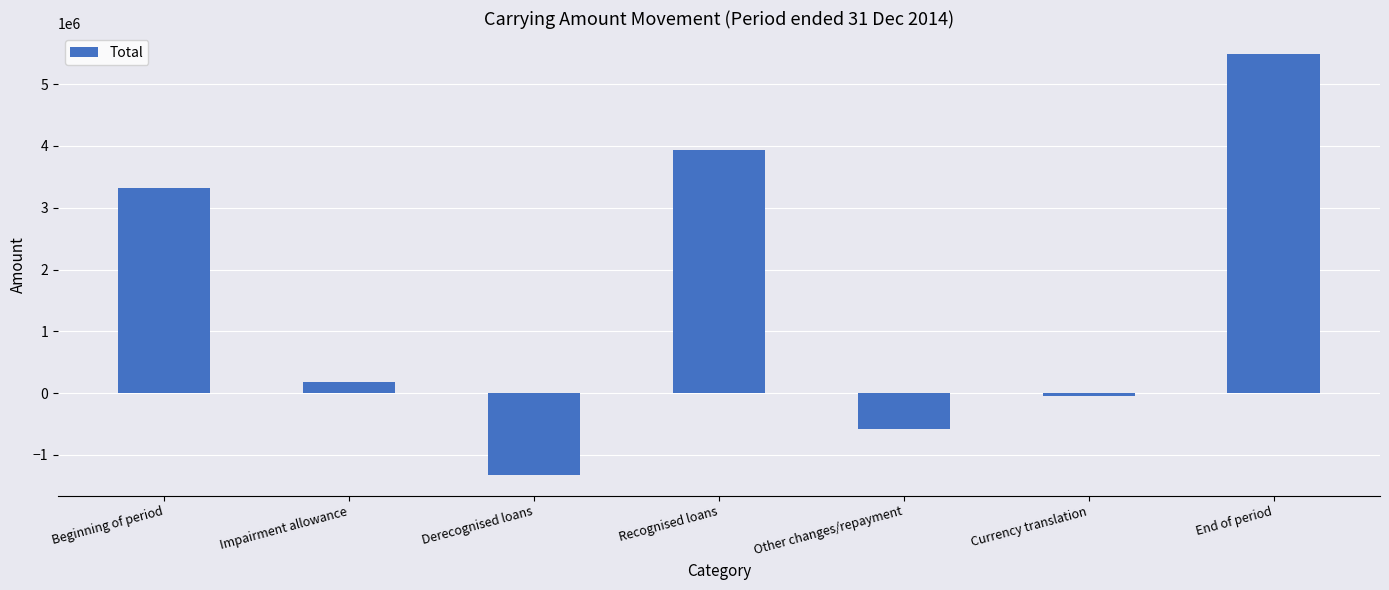

What is the value of the 2nd bar from the left?

172721